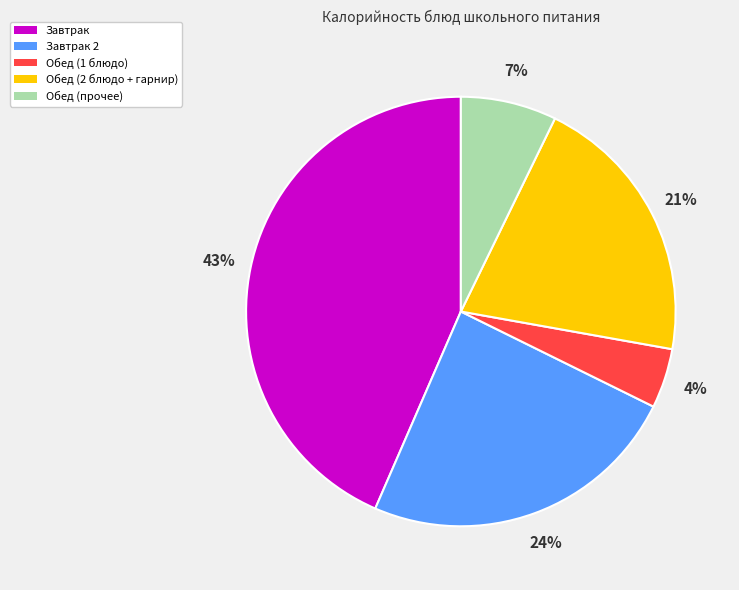

Does any single category account for the majority?

No